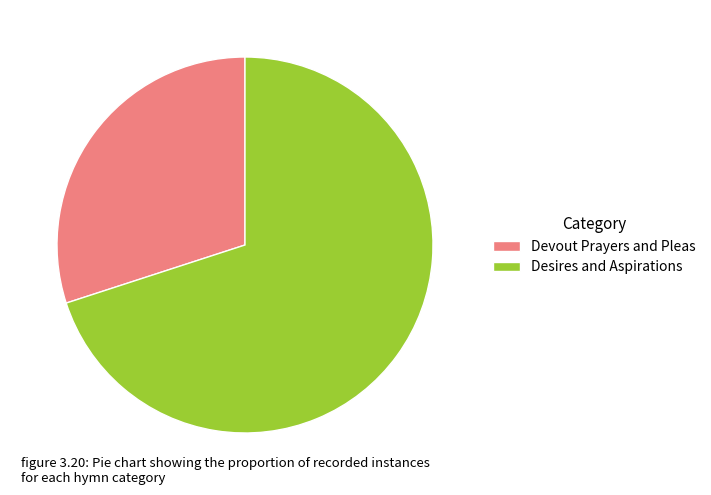

Which category has the biggest portion of the pie?

Desires and Aspirations